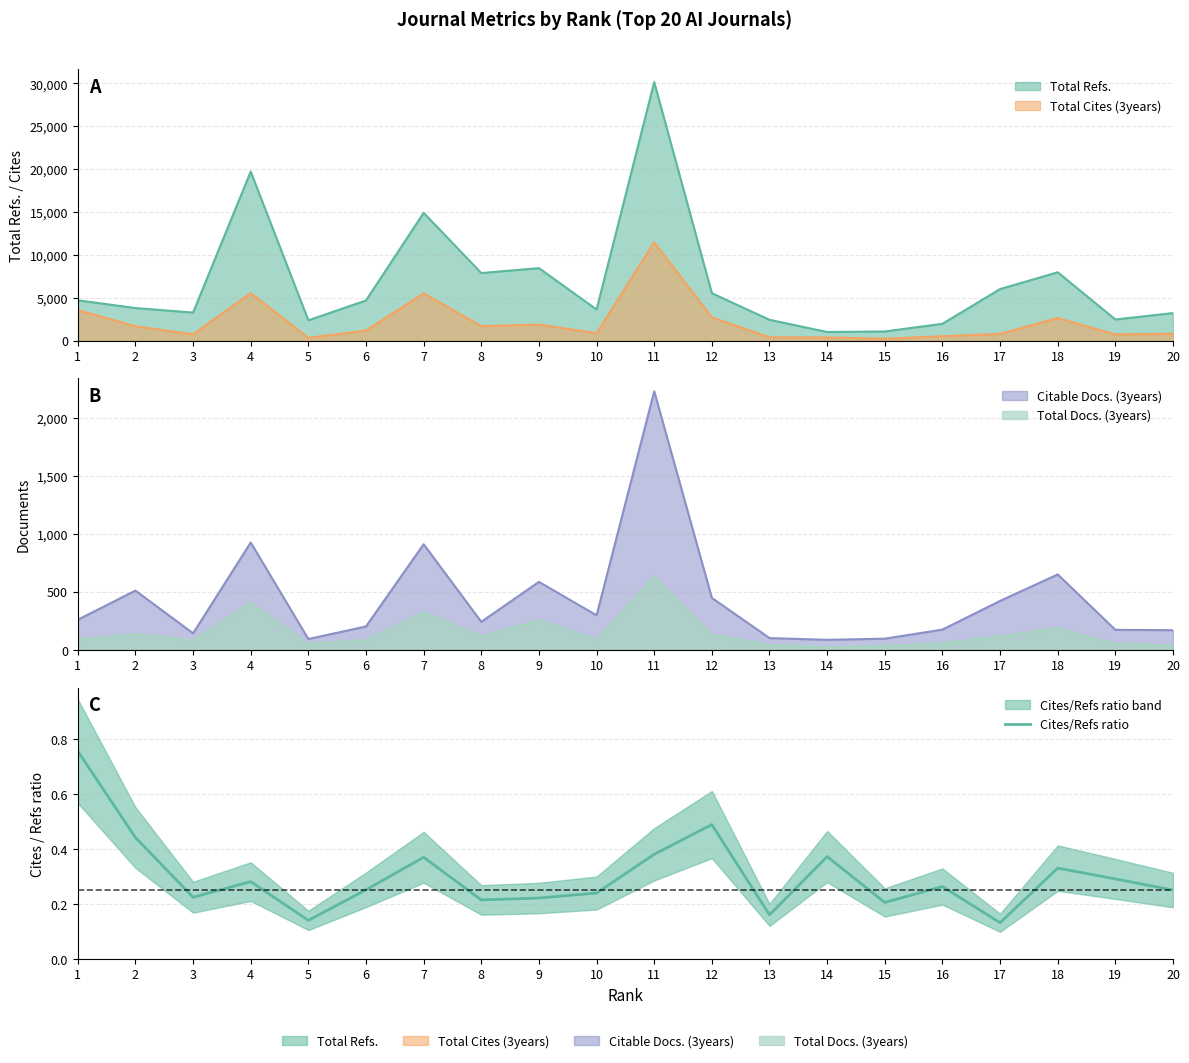

True or false: there are more than 0 points higher than both neighbors.

True